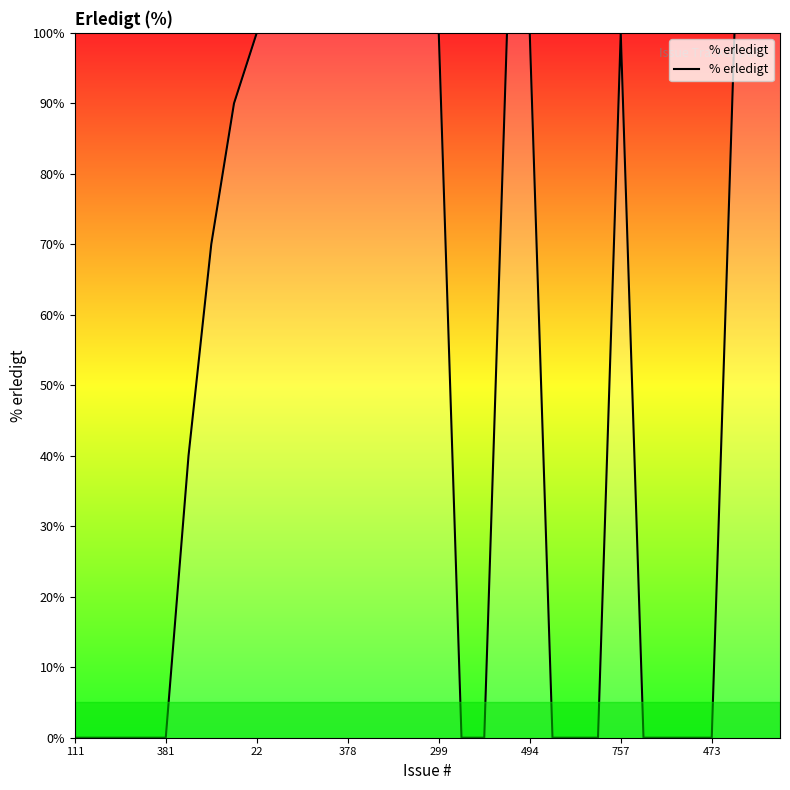

What is the difference between the maximum and minimum values?

100